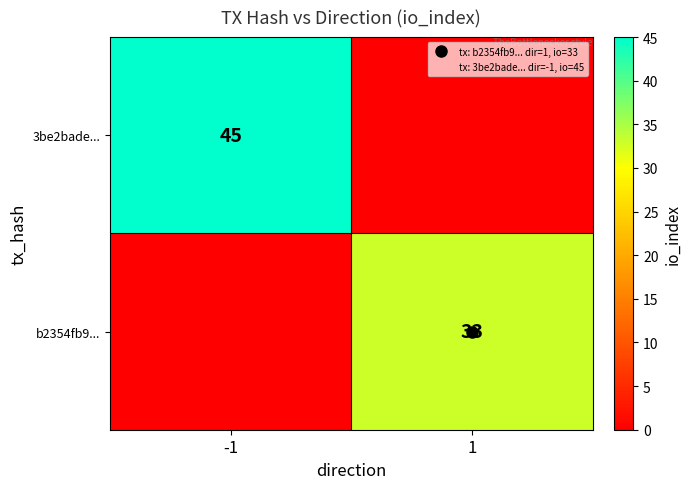

Count the 3be2bade... values in the range 0 to 45.

2